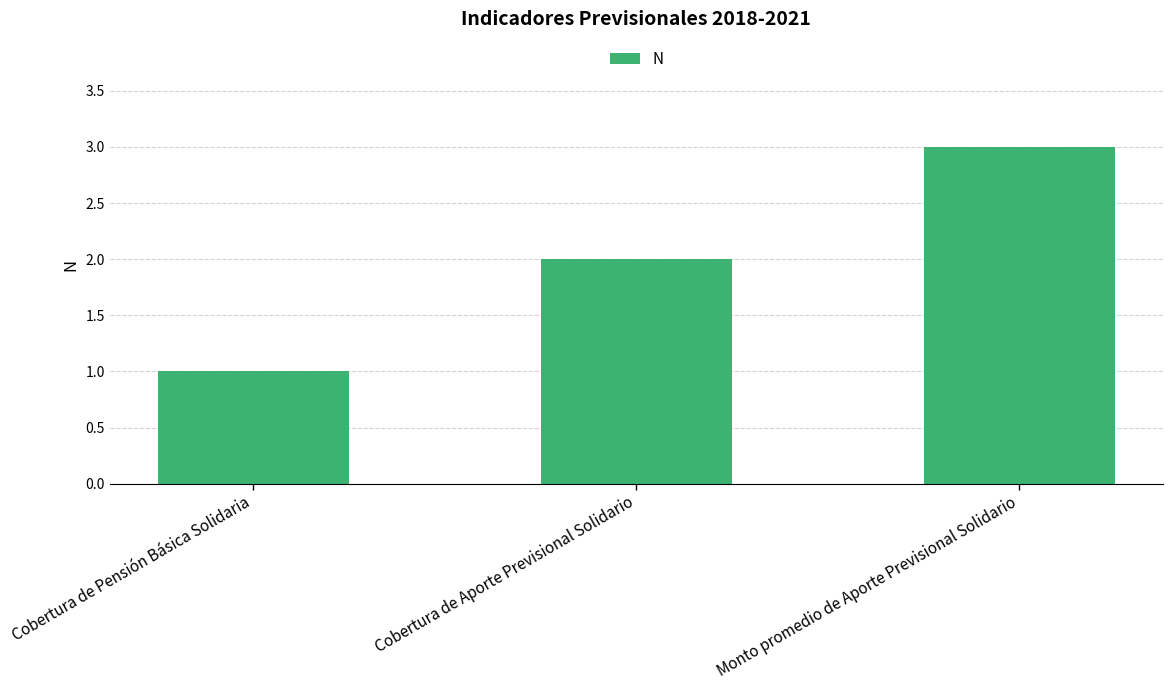

The chart shows a value of 1 at Cobertura de Pensión Básica Solidaria. True or false?

True